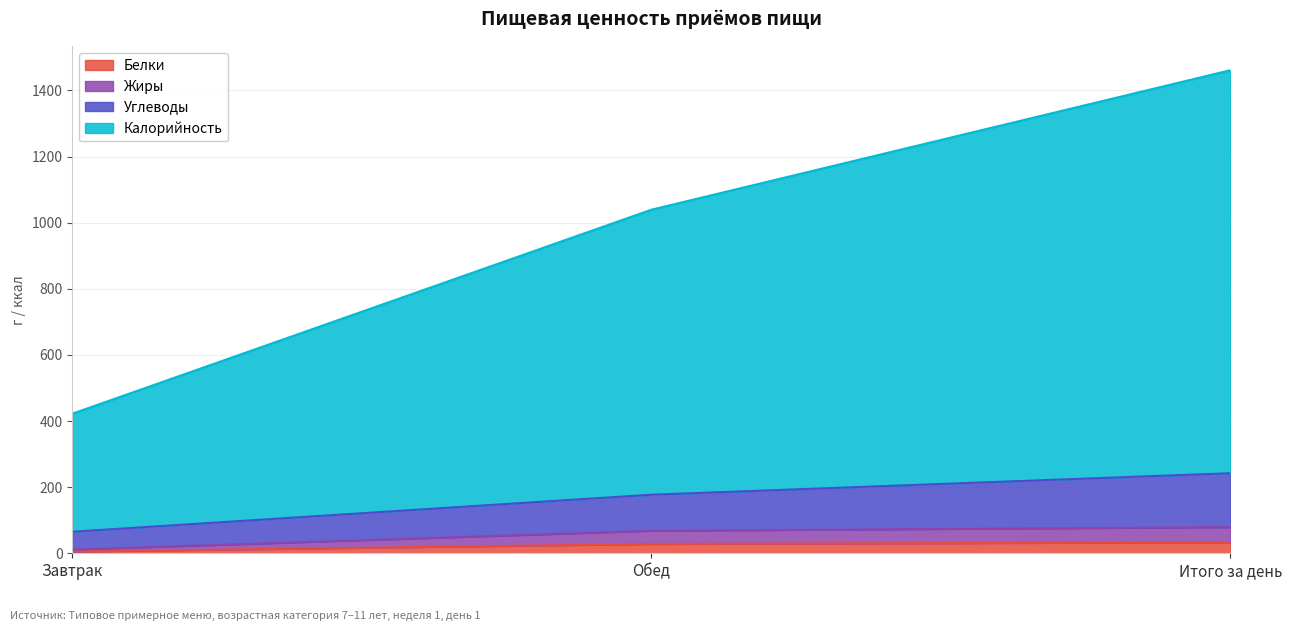

The value of Жиры at Обед is 68. True or false?

True